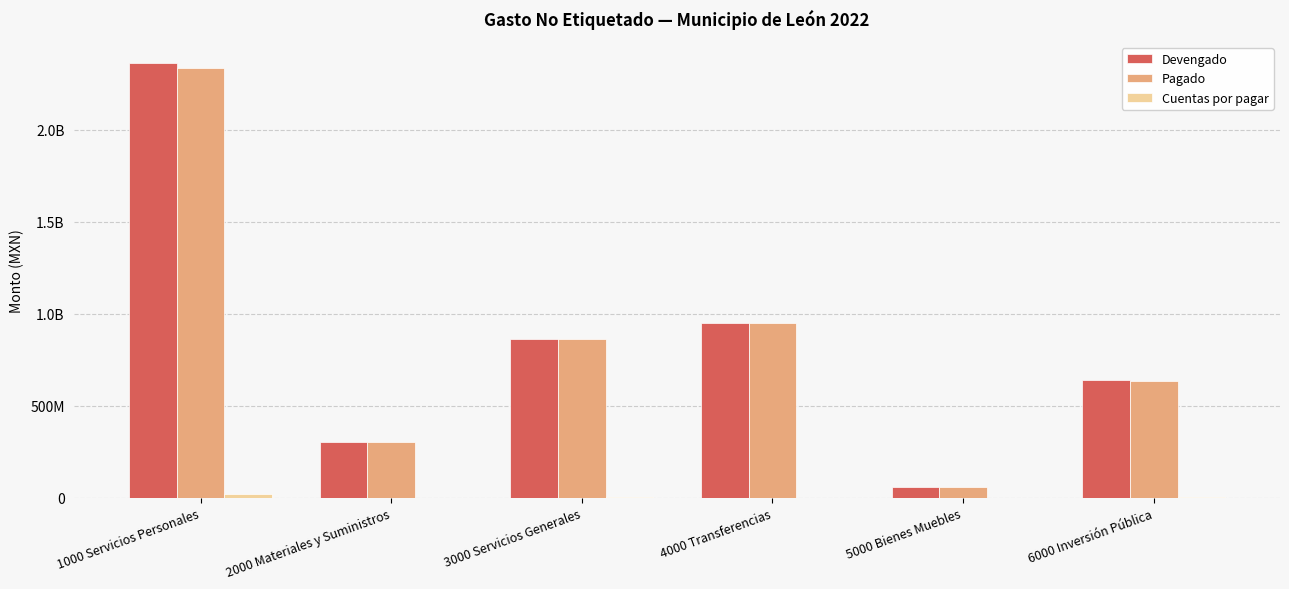

Where does the Devengado series first go above 865390799?

1000 Servicios Personales